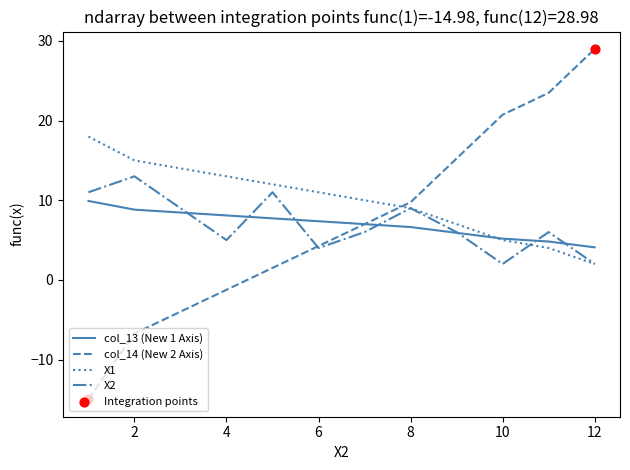

Which series has the largest total across all categories?

X1